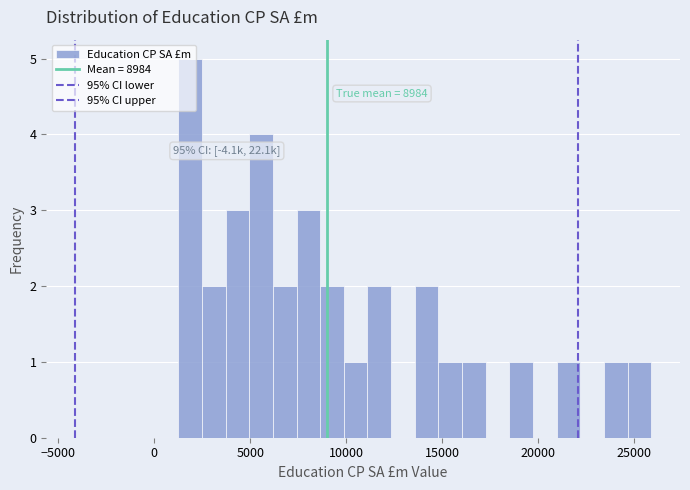

Around what value on the x-axis is the tallest bar? Give the approximate position of its centre, as read against the axis.

2000